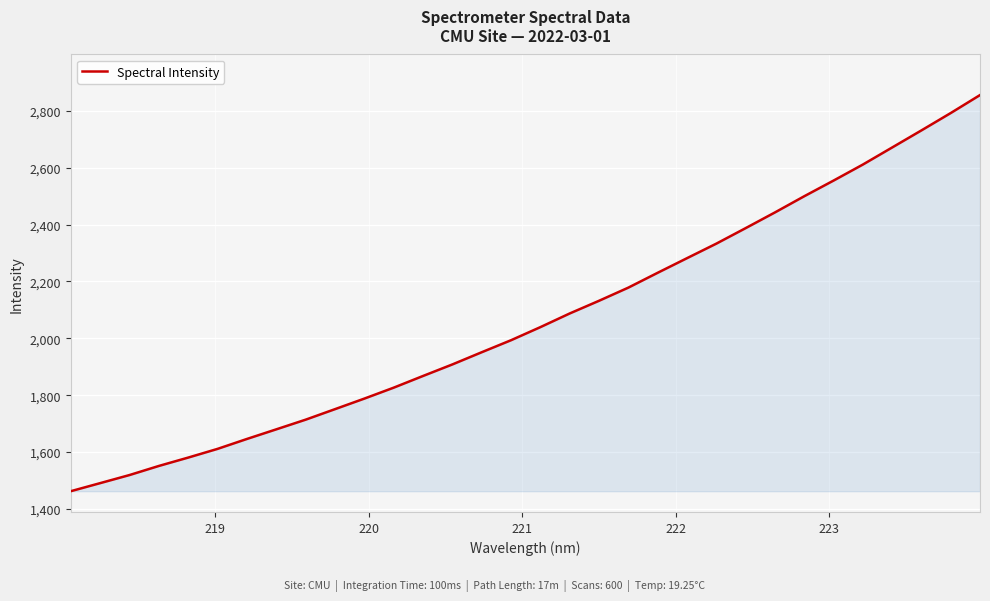

Does the chart display data point markers on the line(s)?

No